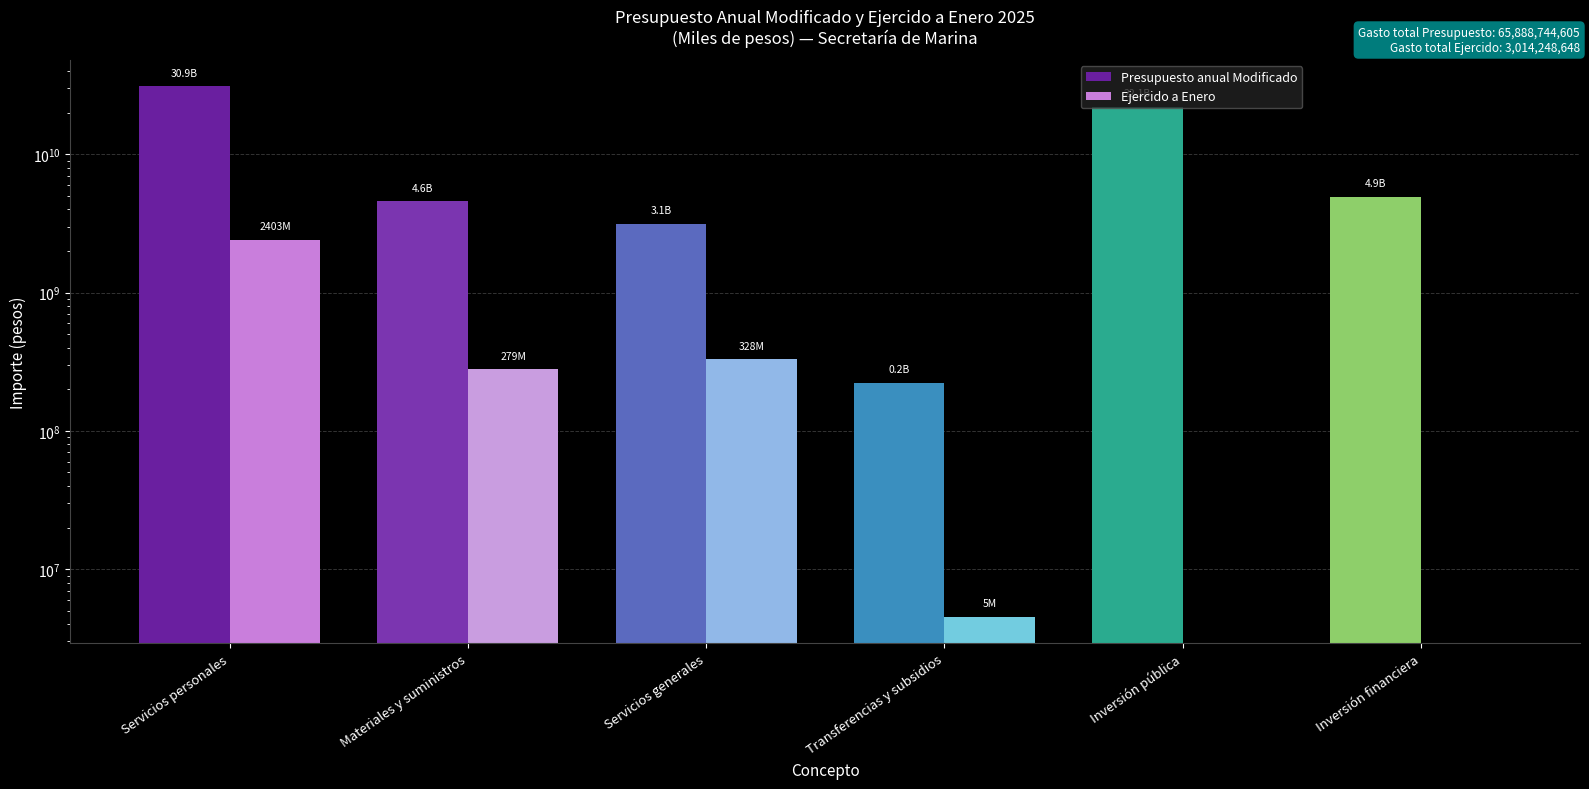

What is the value of the Ejercido a Enero bar at the 1st from the left?

2403068675.9